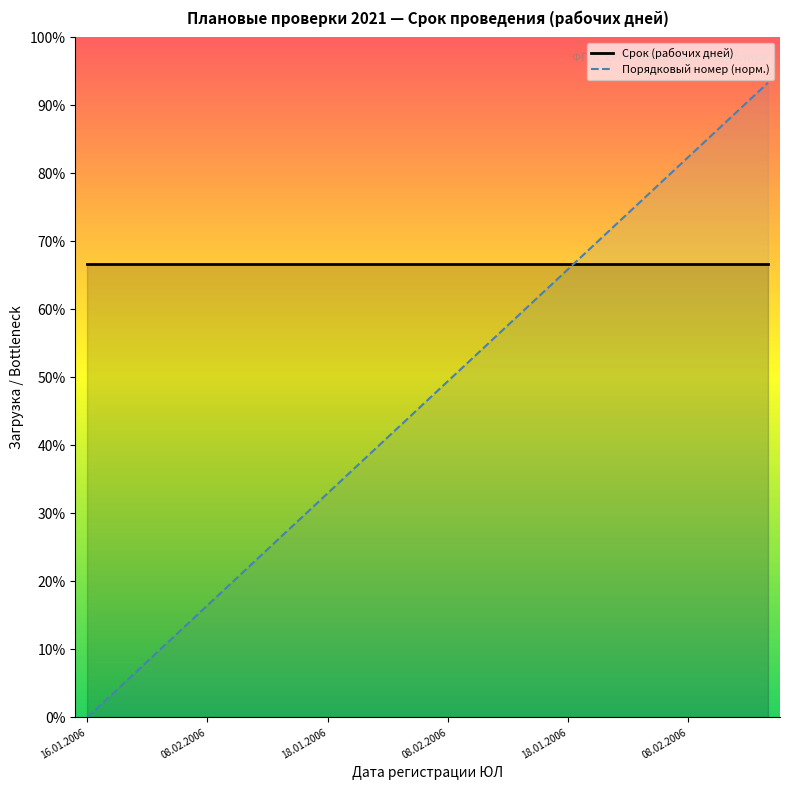

What is the value of the Срок (рабочих дней) point at the 9th from the left?

20.0